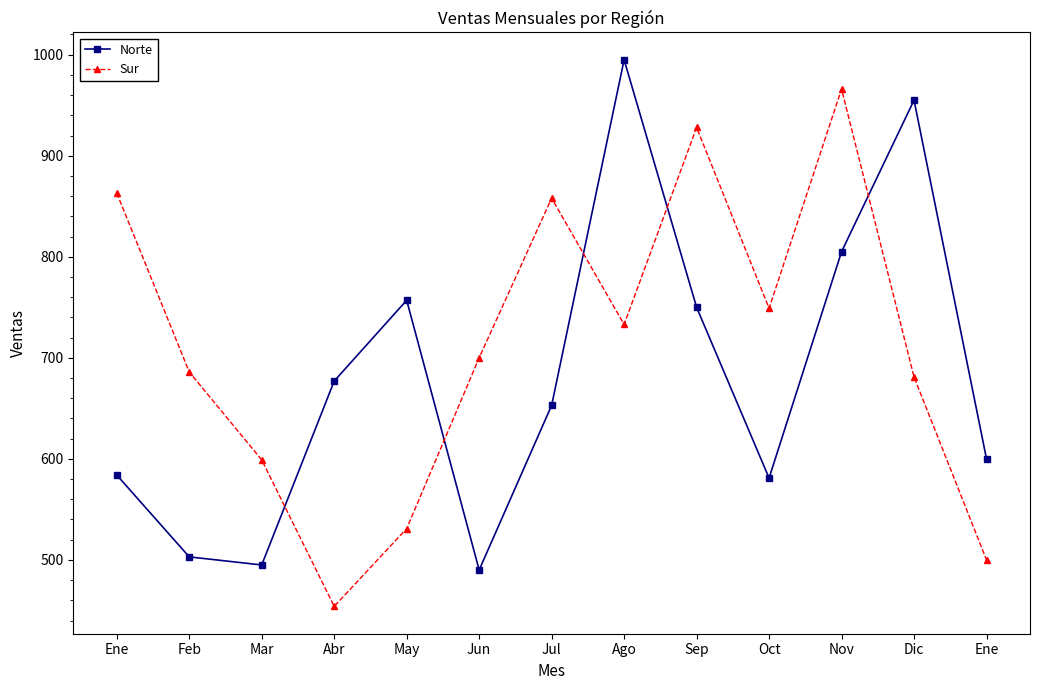

What is the value of the Norte point at the 12th from the left?

955